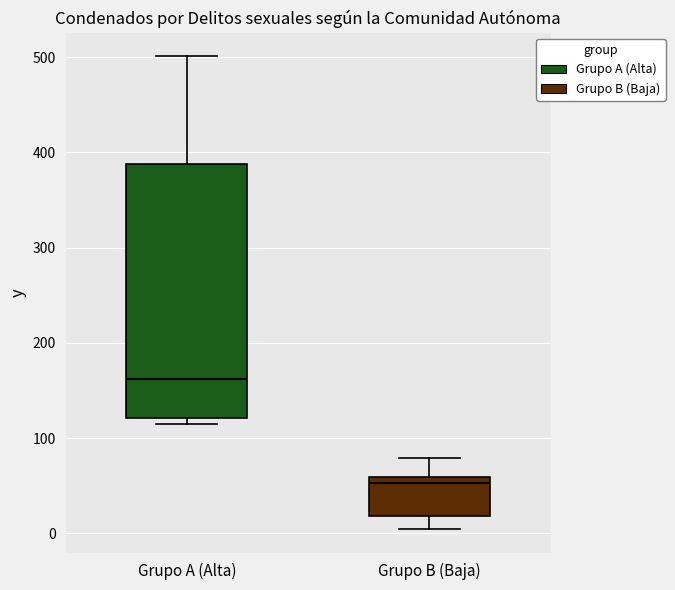

Reading left to right, read every box against the y-axis: the position of its median line, the range the box covers, and the ends of its whiskers. The values are not printed on the chart, so give them approximately, as read against the axis.

Grupo A (Alta): median 160, box 120 to 390, whiskers 120 (just below the box's lower edge) to 500
Grupo B (Baja): median 50, box 20 to 60, whiskers 0 to 80